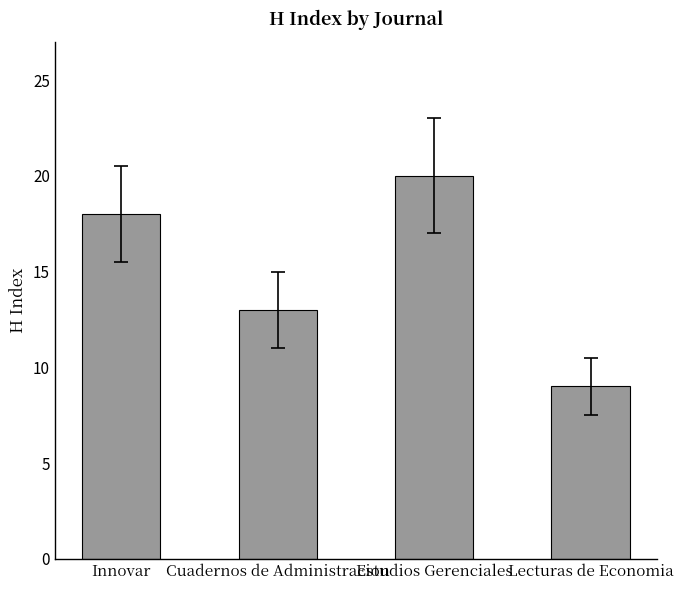

True or false: the data shows 20 at Estudios Gerenciales.

True